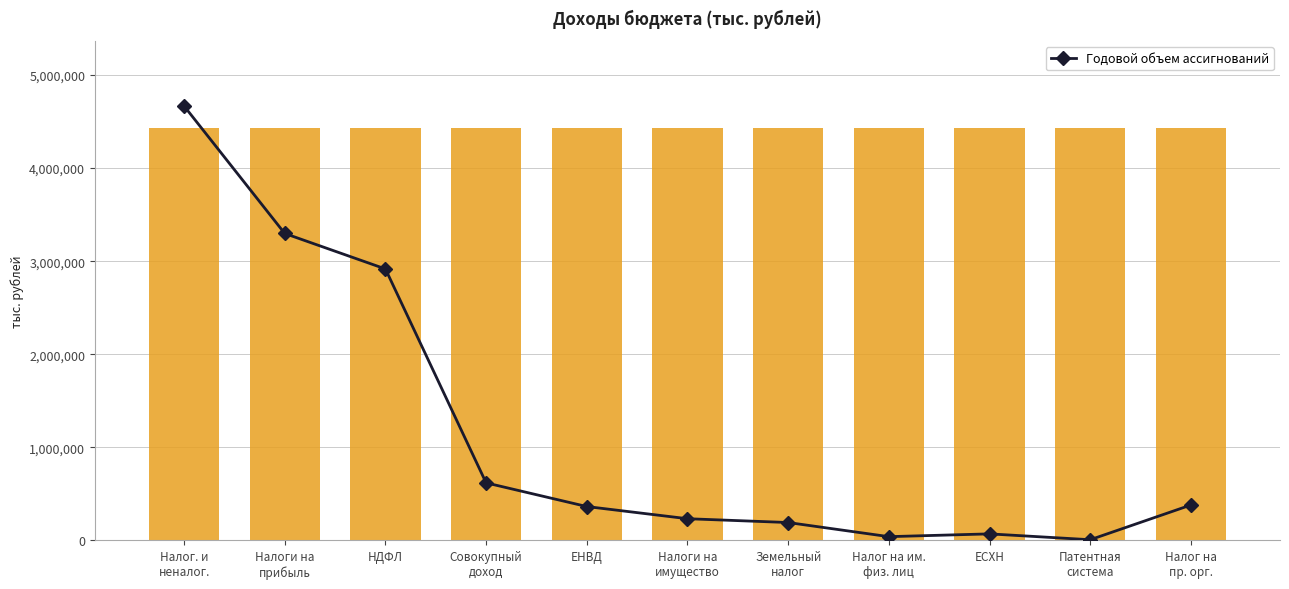

The value at НДФЛ is 1578711.0. True or false?

False